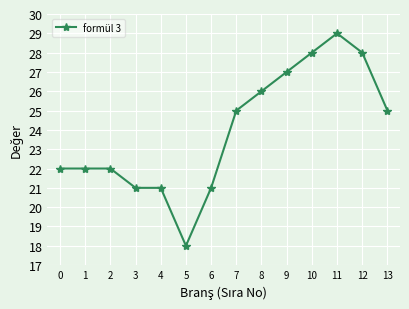

True or false: the data has more than 0 interior local peaks.

True